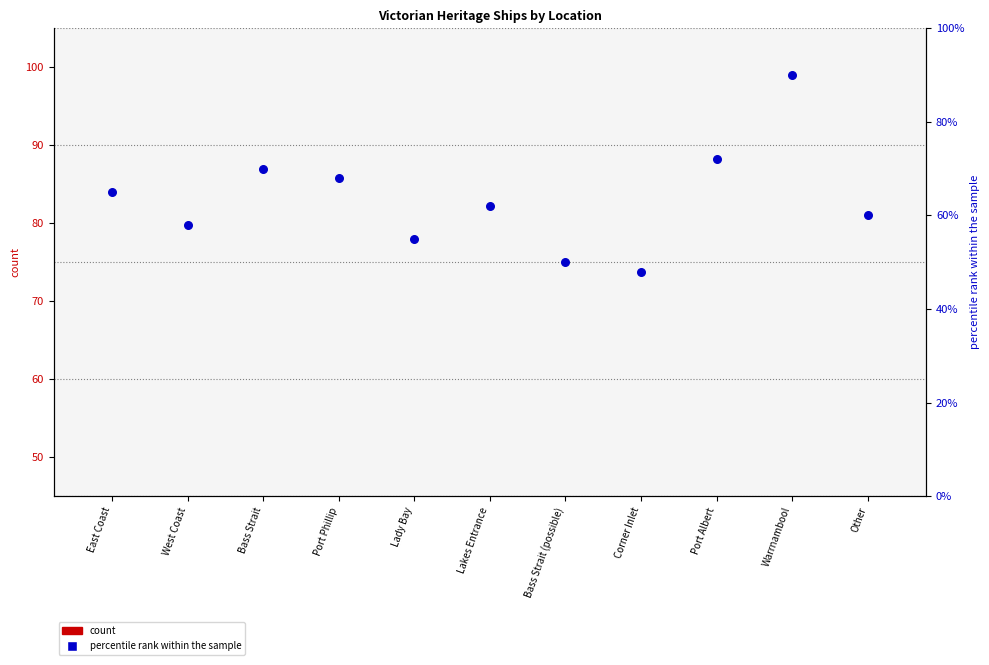

Which series contains the lowest Y value?

count